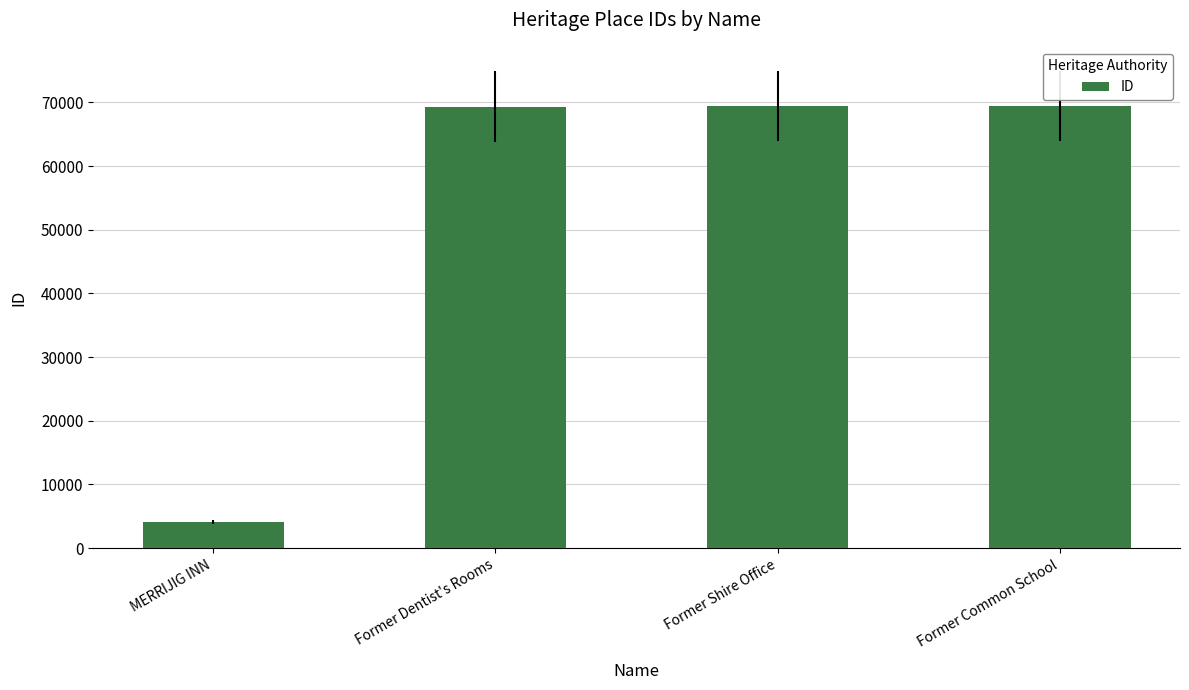

What is the change in value from Former Dentist's Rooms to Former Shire Office?

+109